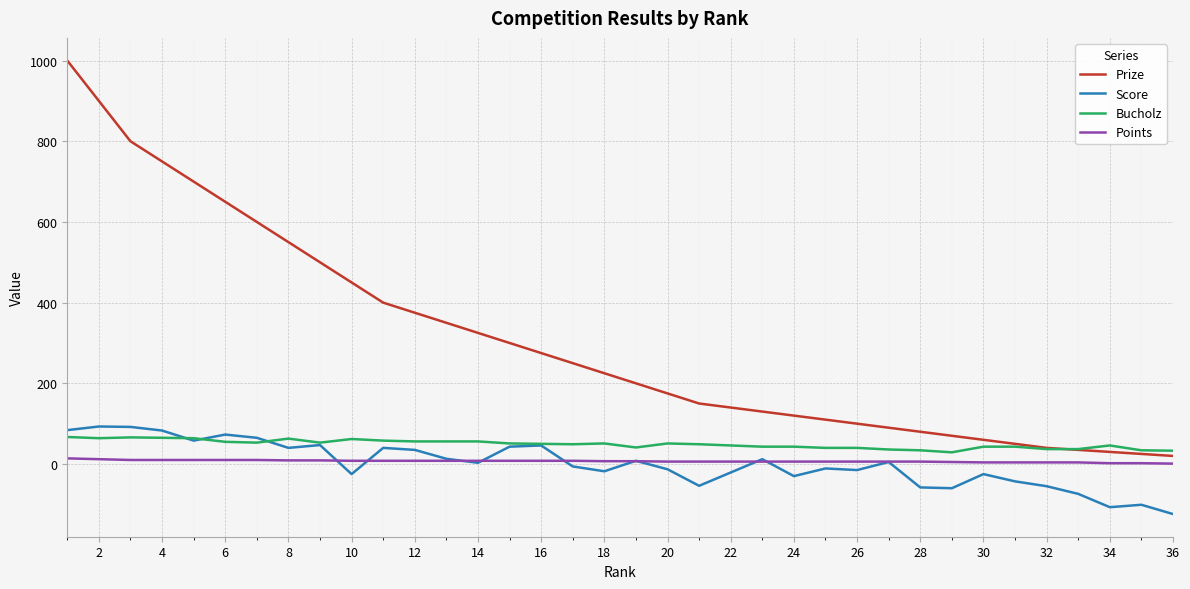

True or false: Points and Prize cross at least once.

False